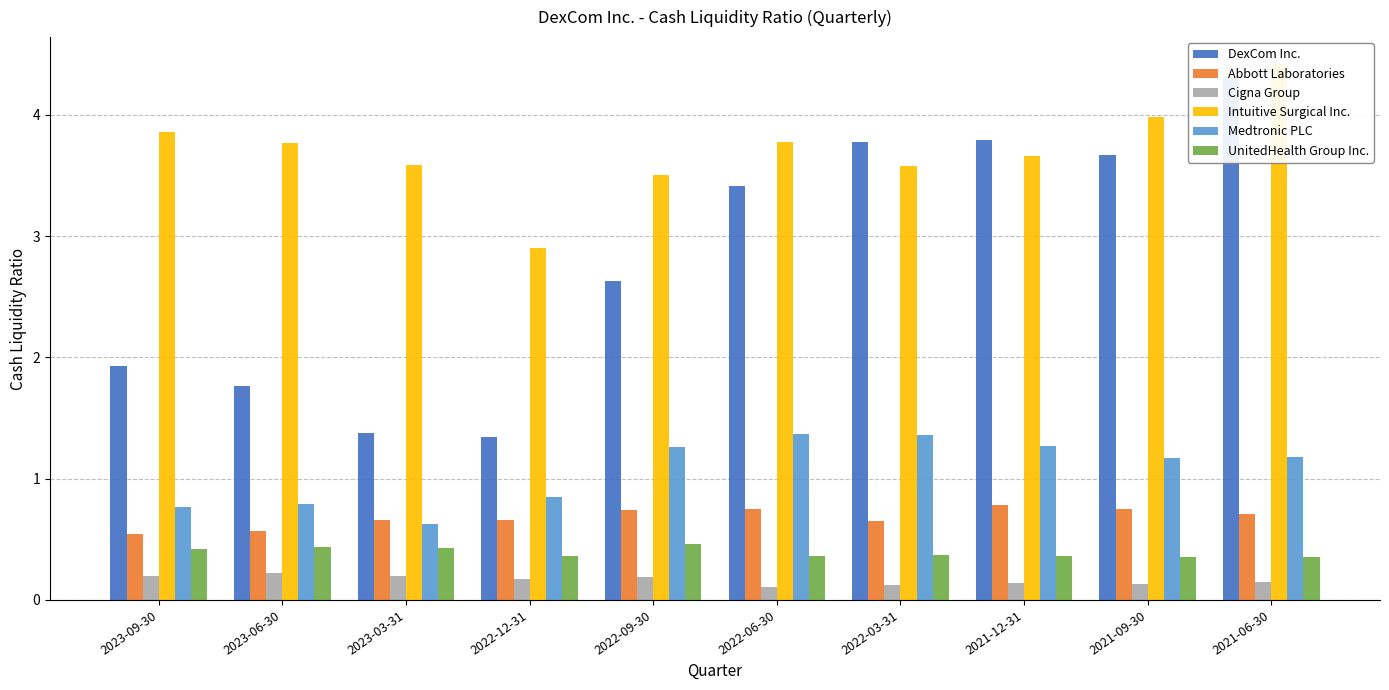

At which label is Cigna Group closest to 0?

2022-06-30